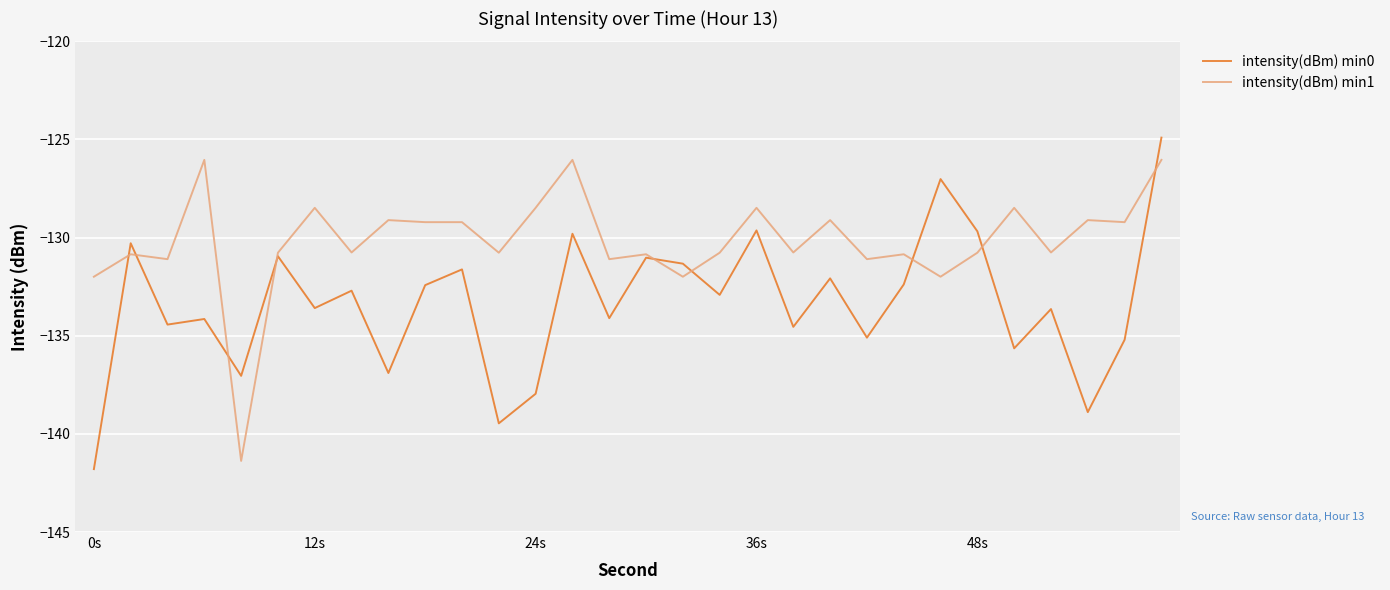

After their last crossing, which series has the higher values: intensity(dBm) min0 or intensity(dBm) min1?

intensity(dBm) min0